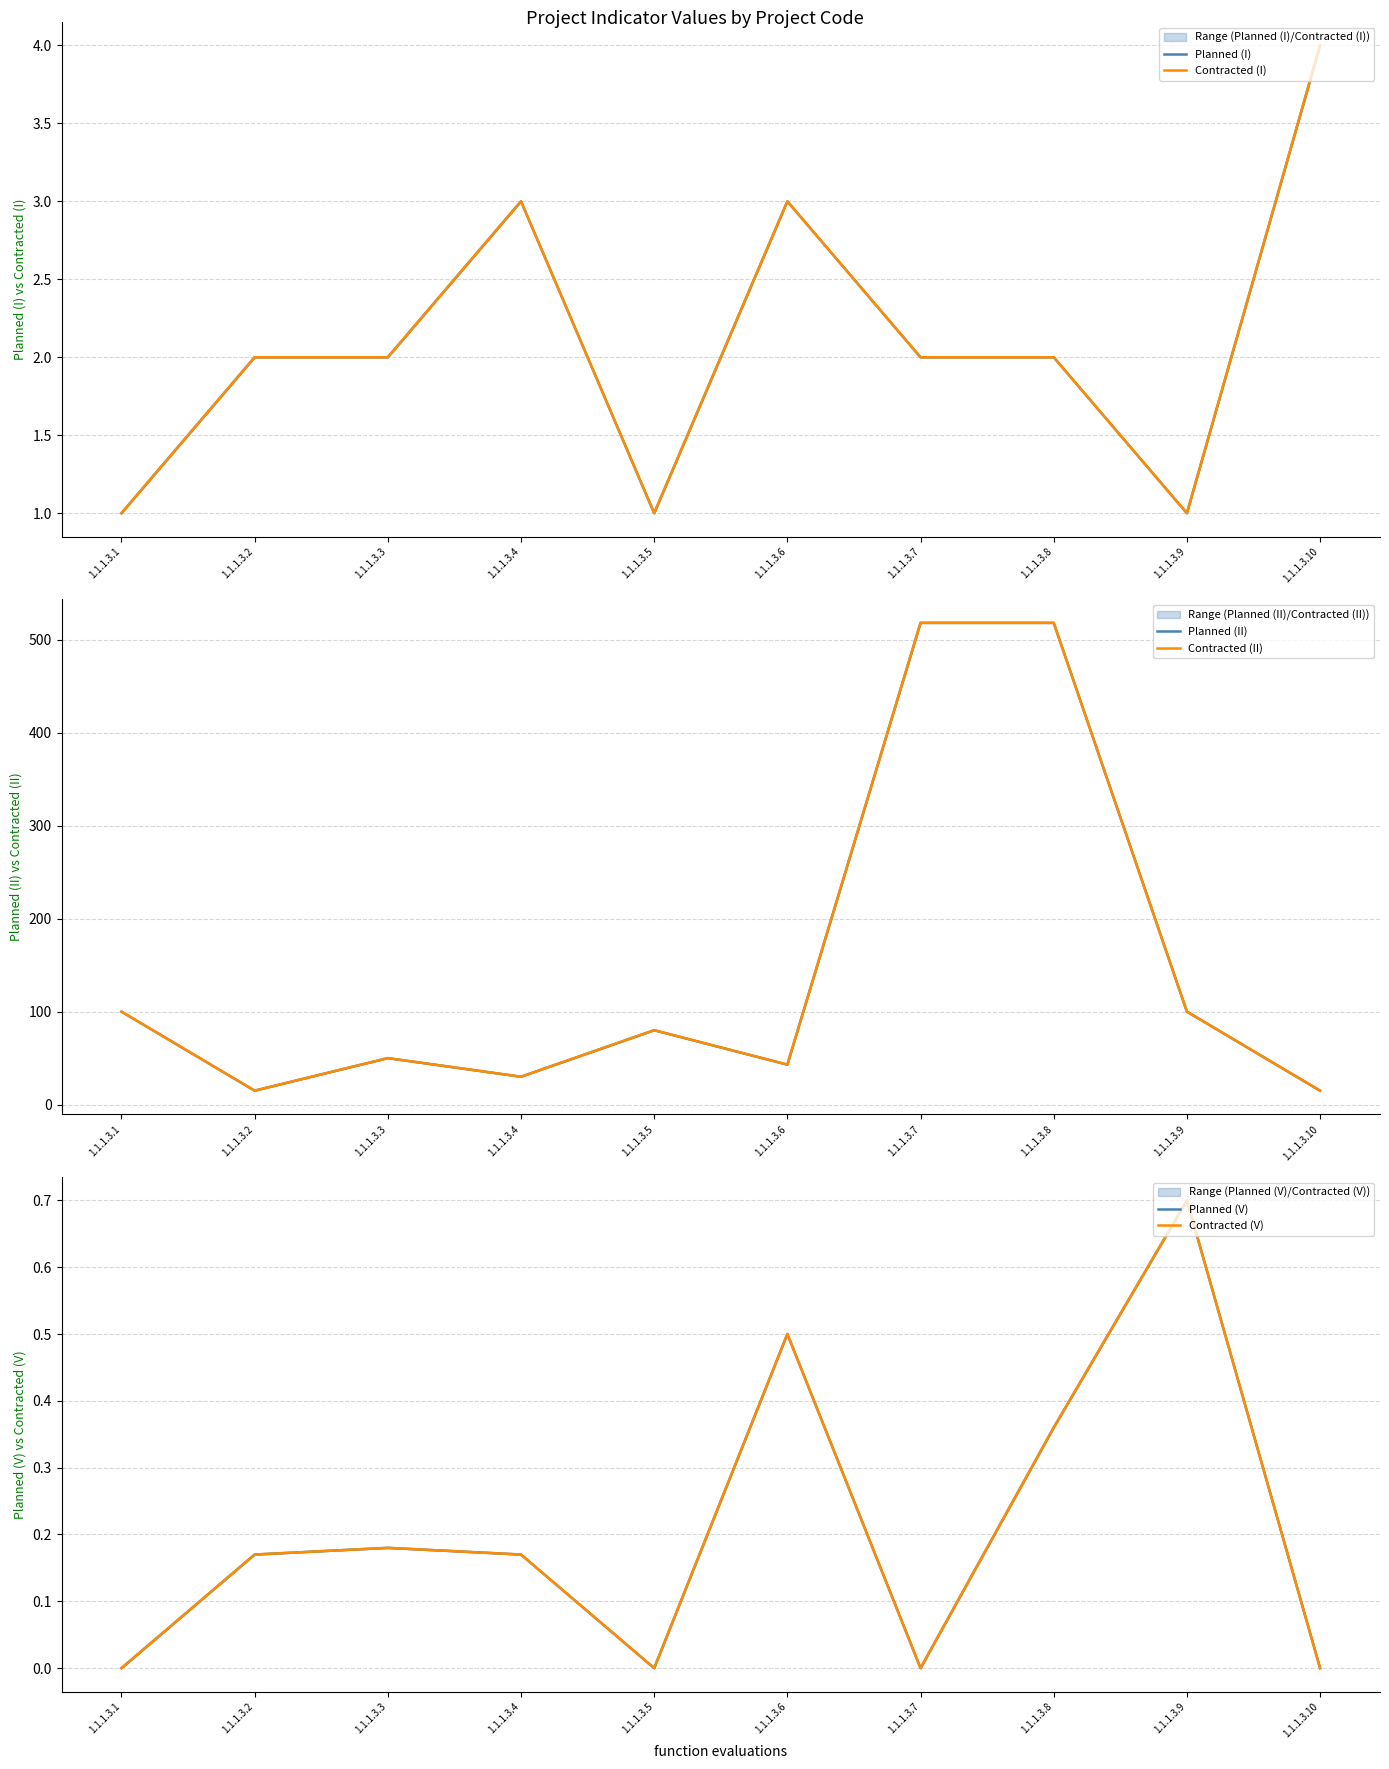

True or false: Planned (I) and Contracted (II) cross at least once.

False